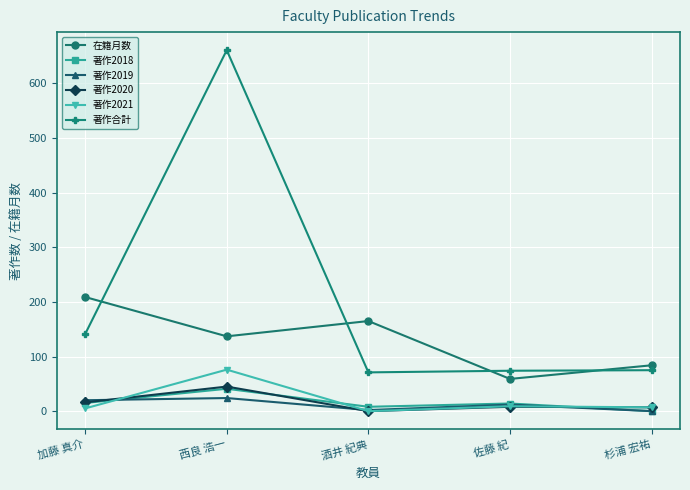

Is it true that 在籍月数 equals 236 at 西良 浩一?

False